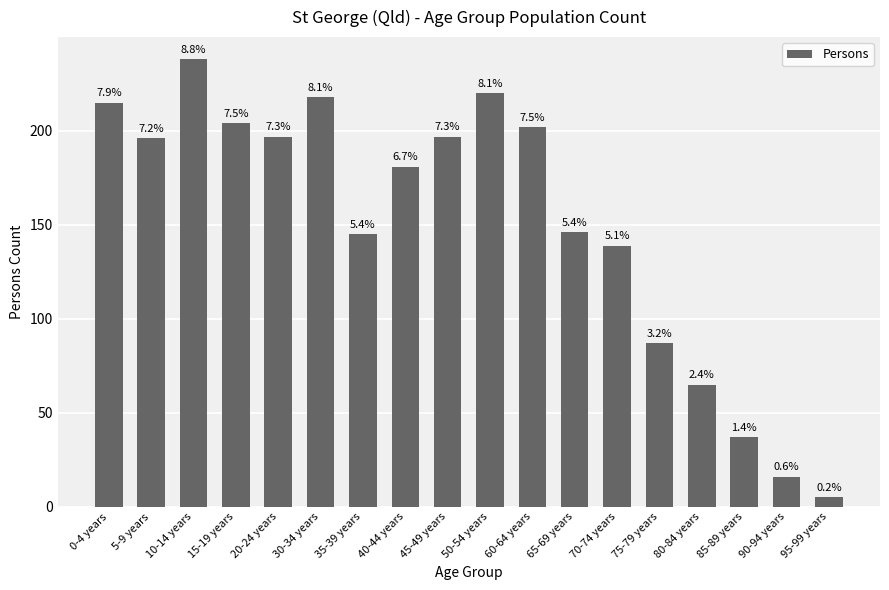

How many data points are less than 196?

9